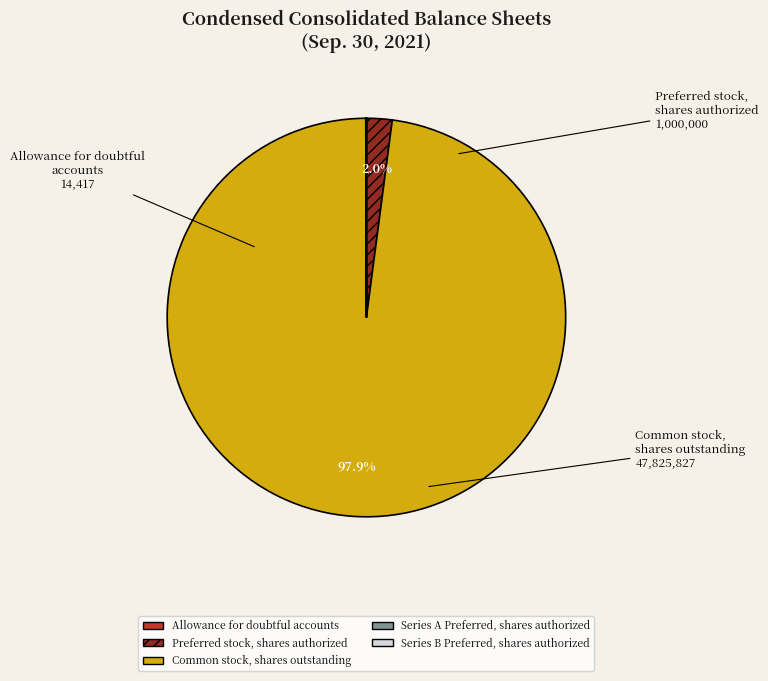

Which slice is the largest?

Common stock, shares outstanding